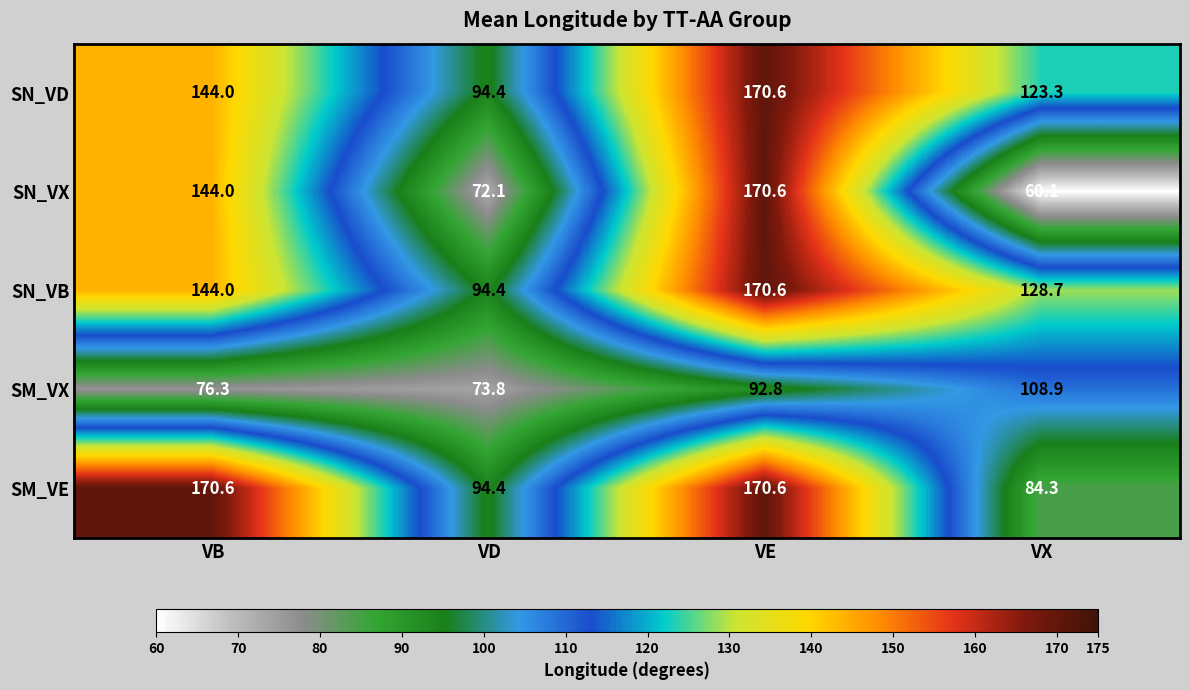

Reading left to right, list all the values displayed in this chart.

SN_VD: 144.0	94.4	170.6	123.3
SN_VX: 144.0	72.1	170.6	60.1
SN_VB: 144.0	94.4	170.6	128.7
SM_VX: 76.3	73.8	92.8	108.9
SM_VE: 170.6	94.4	170.6	84.3